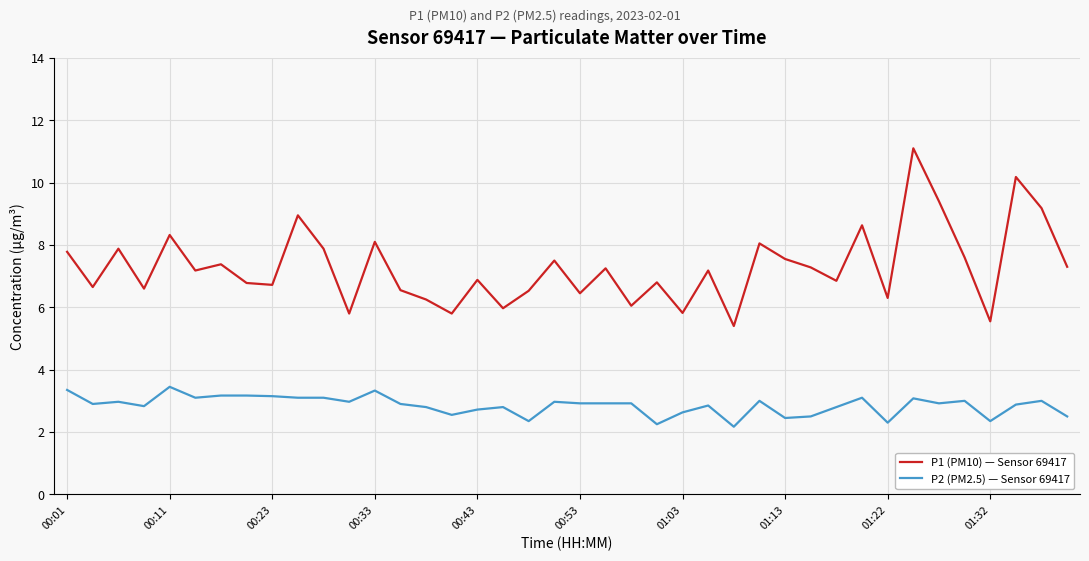

What is the maximum value shown in the chart?

11.1